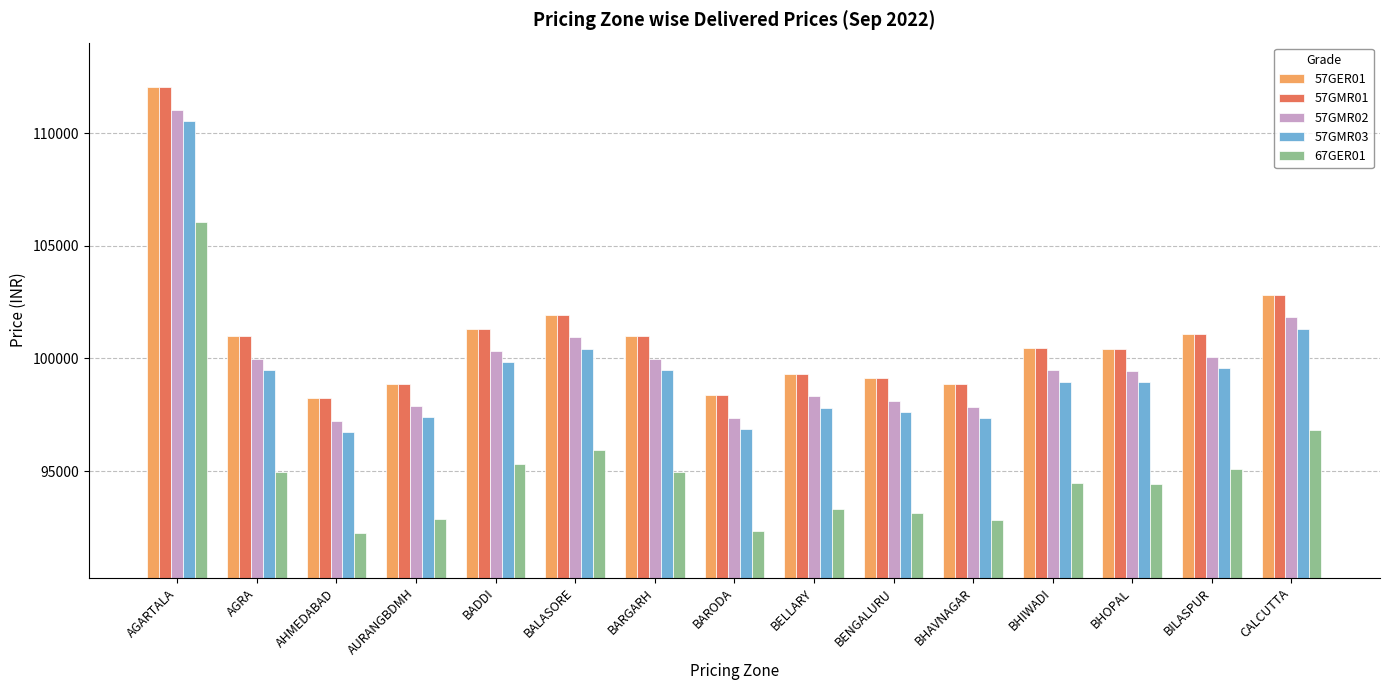

What is the sum of all 57GER01 values?

1514807